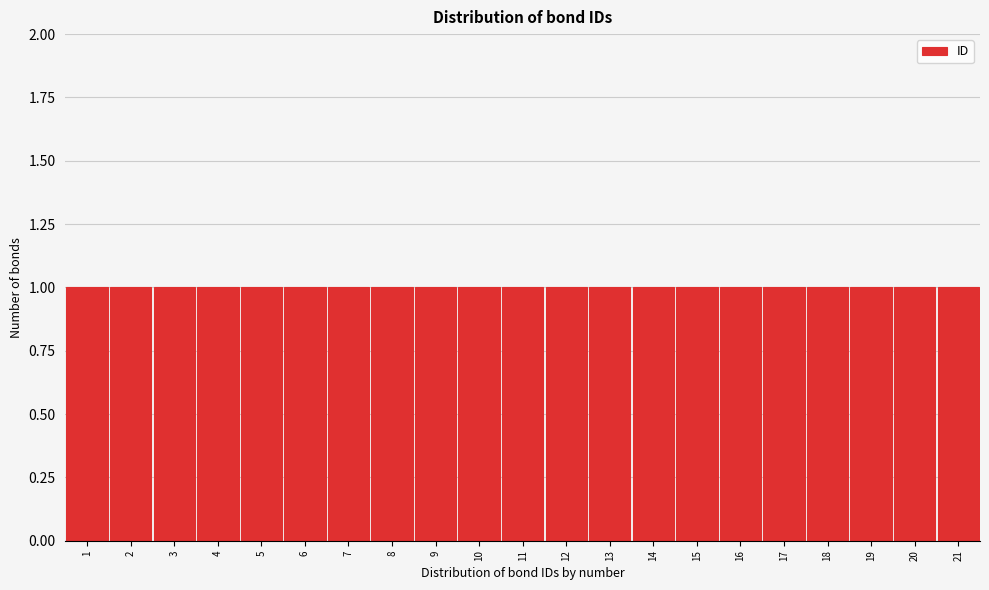

Reading left to right, list every bar in this chart as the range it spans on the x-axis followed by its height. The values are not printed on the chart, so give them approximately, as read against the axis.

0.5 to 1.5: 1
1.5 to 2.5: 1
2.5 to 3.5: 1
3.5 to 4.5: 1
4.5 to 5.5: 1
5.5 to 6.5: 1
6.5 to 7.5: 1
7.5 to 8.5: 1
8.5 to 9.5: 1
9.5 to 10.5: 1
10.5 to 11.5: 1
11.5 to 12.5: 1
12.5 to 13.5: 1
13.5 to 14.5: 1
14.5 to 15.5: 1
15.5 to 16.5: 1
16.5 to 17.5: 1
17.5 to 18.5: 1
18.5 to 19.5: 1
19.5 to 20.5: 1
20.5 to 21.5: 1